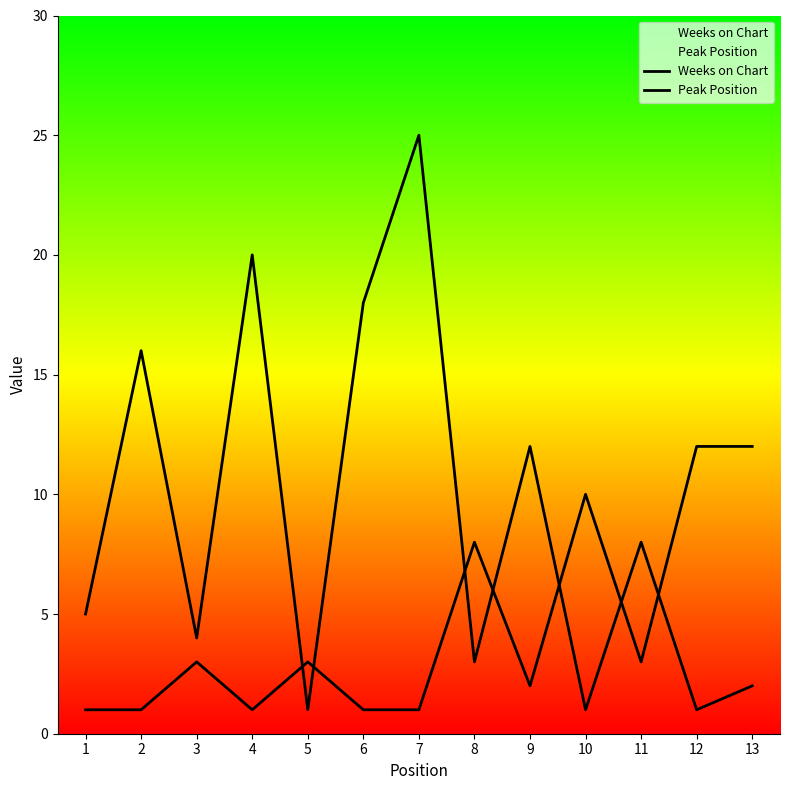

Reading left to right, extract all data points from this chart.

Weeks on Chart: 1=5	2=16	3=4	4=20	5=1	6=18	7=25	8=3	9=12	10=1	11=8	12=1	13=2
Peak Position: 1=1	2=1	3=3	4=1	5=3	6=1	7=1	8=8	9=2	10=10	11=3	12=12	13=12